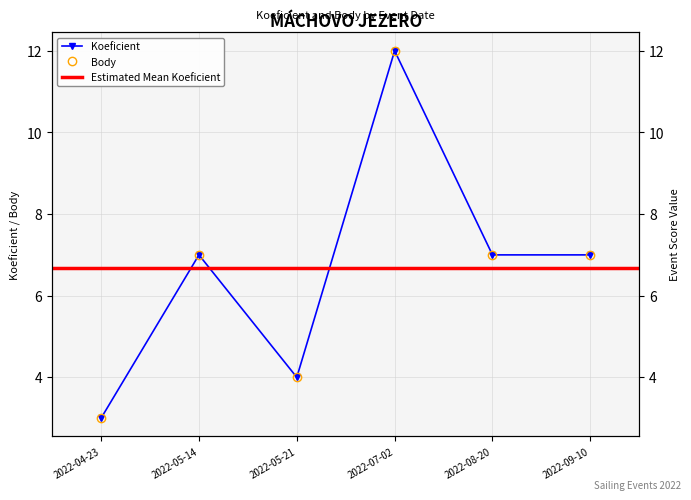

How many data points in Body are less than 7?

2